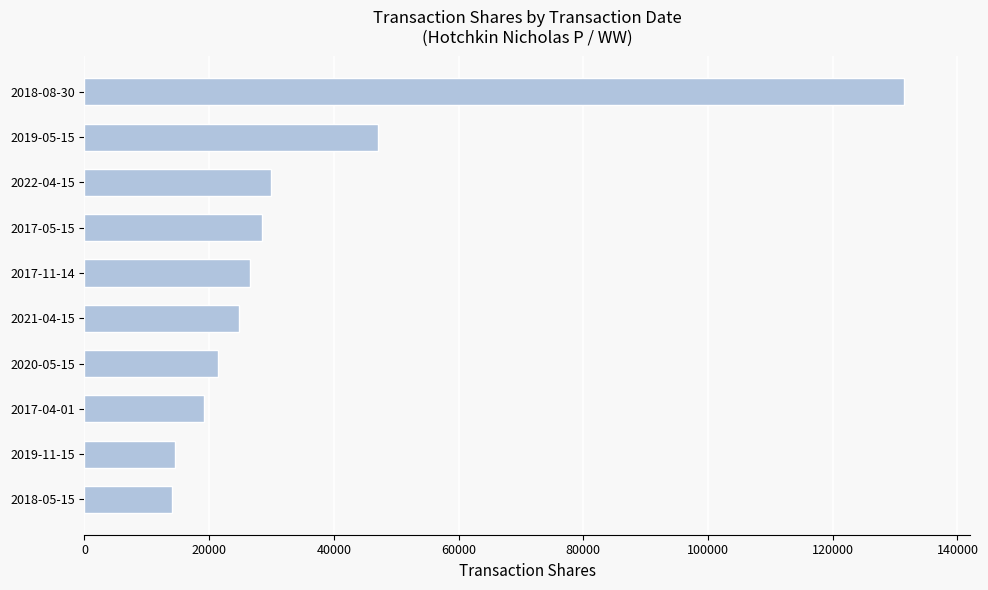

What is the difference between the values at 2017-05-15 and 2018-05-15?

14475